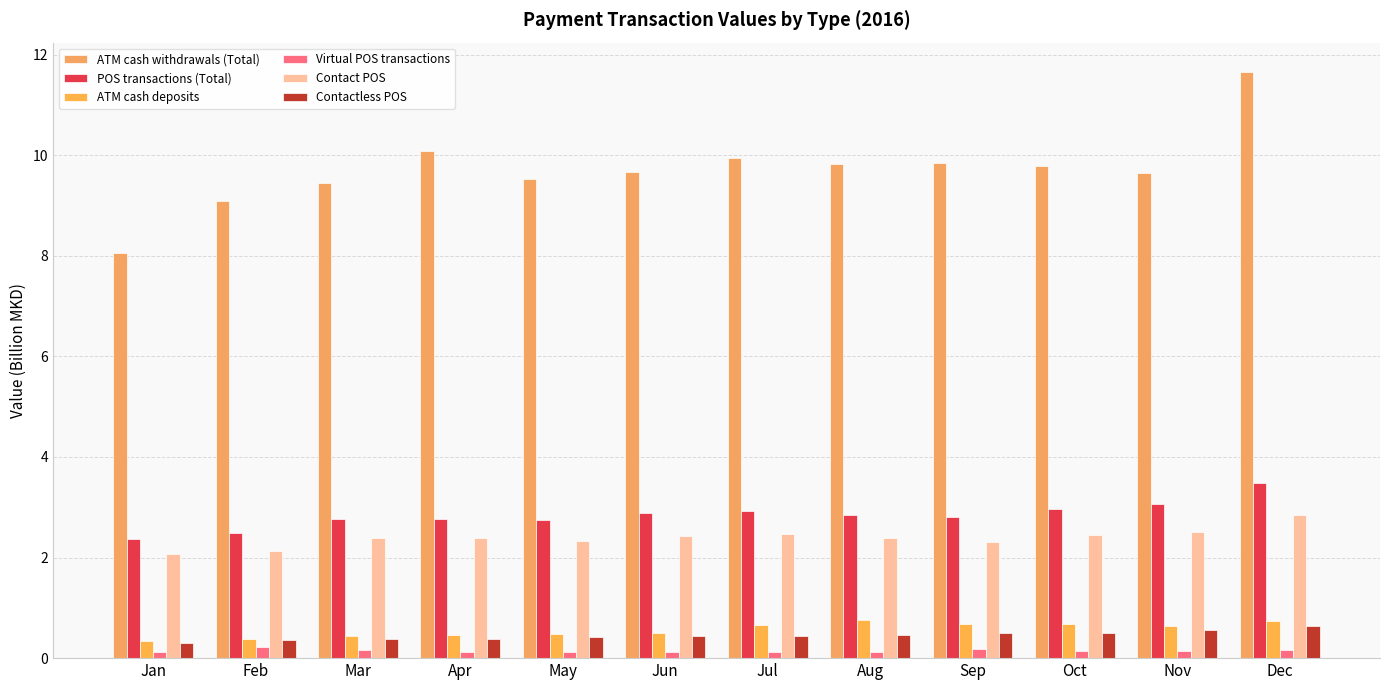

At which category is the sum across all series the highest?

Dec